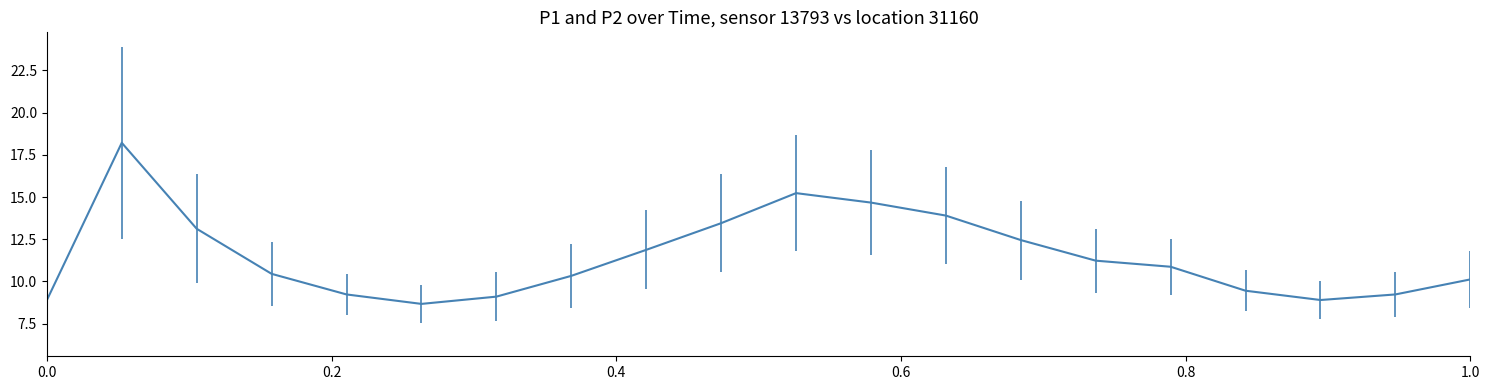

What is the maximum value shown in the chart?

18.2